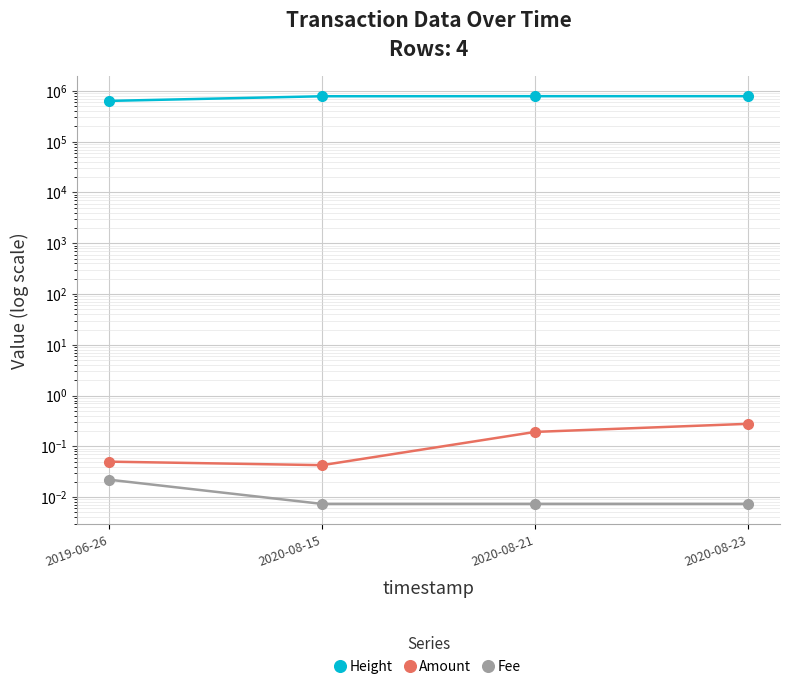

Between 2020-08-15 and 2019-06-26, which is larger?

2020-08-15